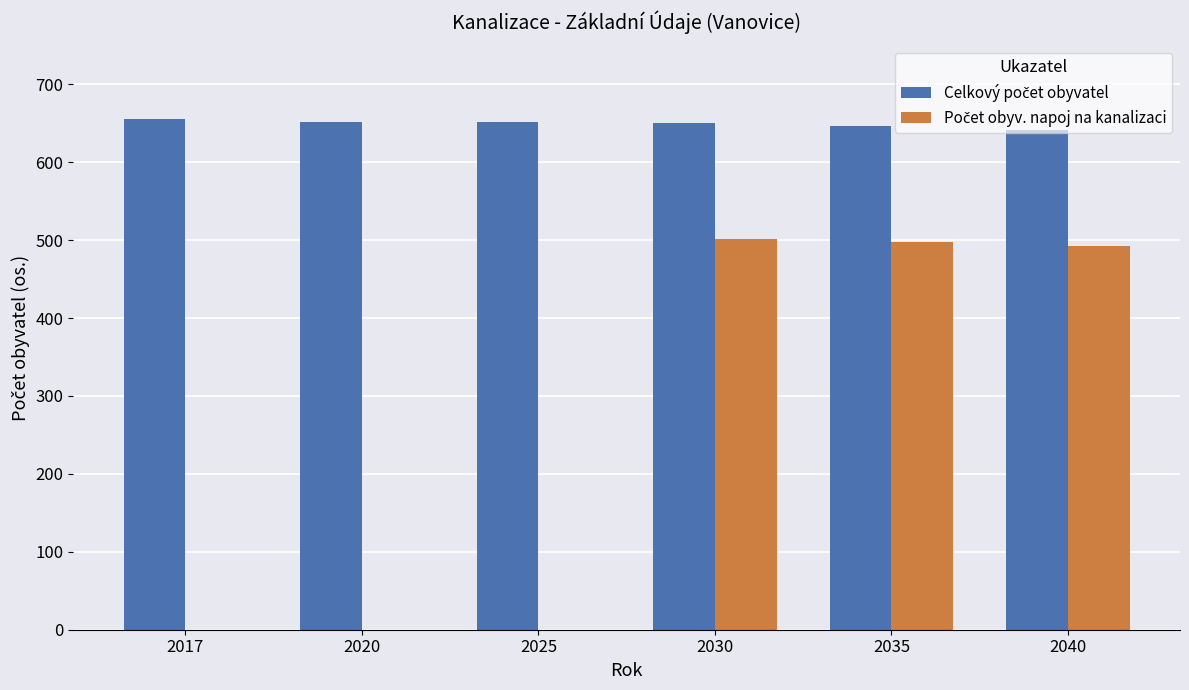

What is the total value across all series at 2035?

1144